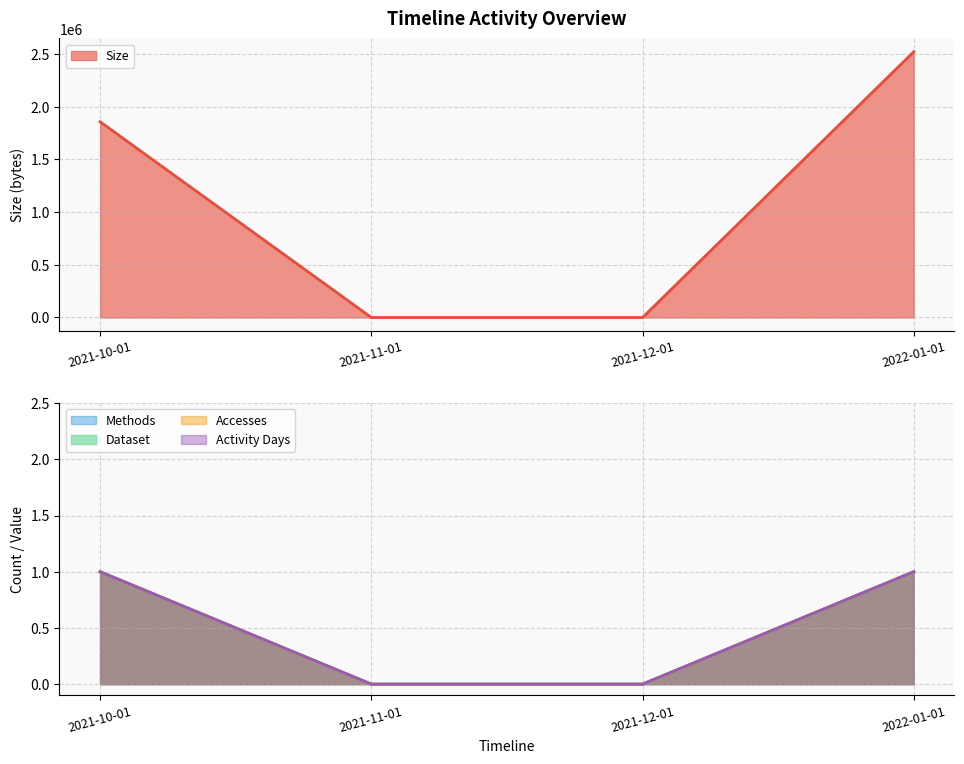

What is the difference between the Accesses values at 2021-11-01 and 2021-10-01?

1